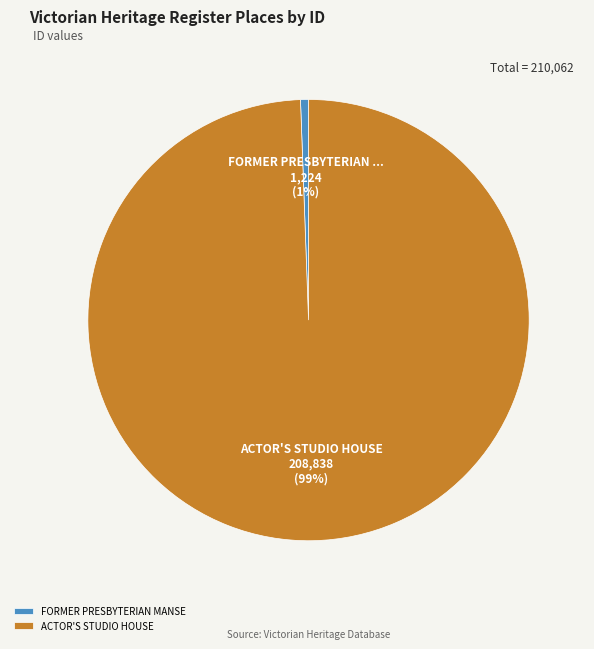

The FORMER PRESBYTERIAN MANSE slice represents 1% of the pie. True or false?

True